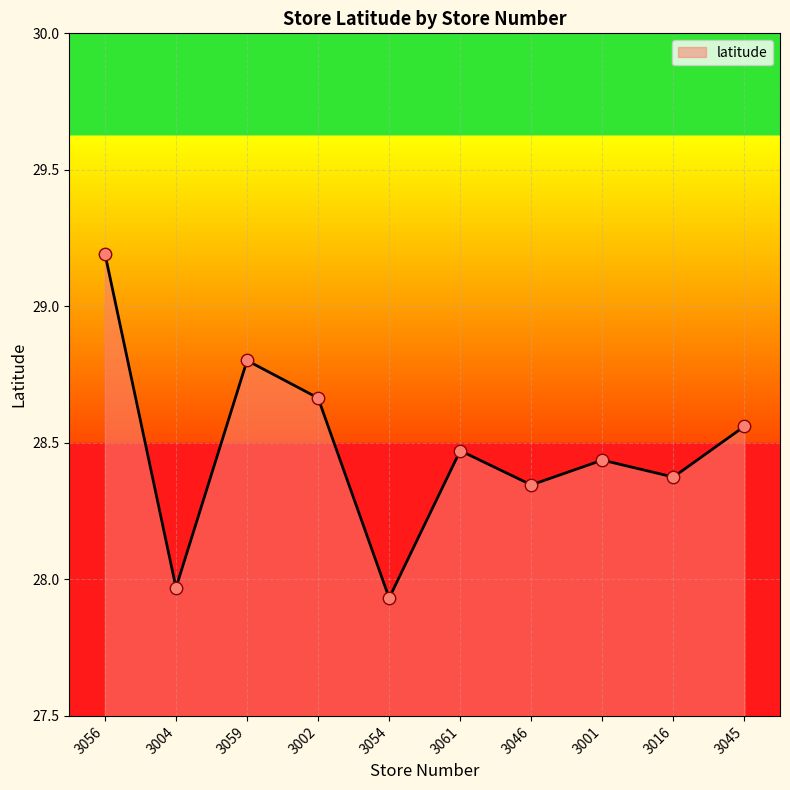

What is the change in value from 3002 to 3054?

-0.7